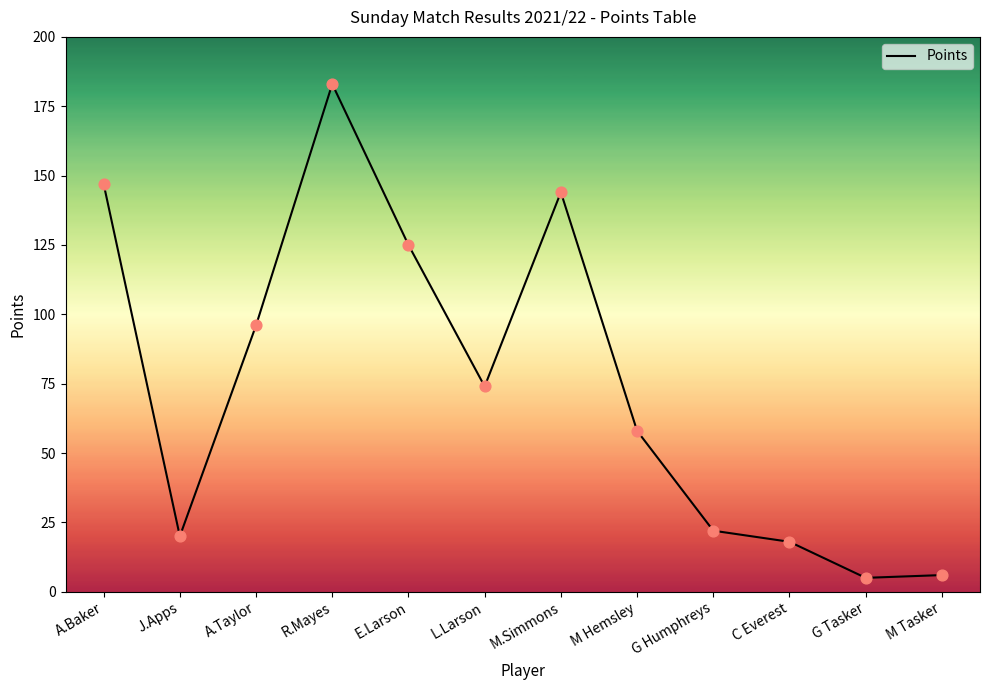

What is the ratio of the value at C Everest to the value at G Humphreys?

0.8